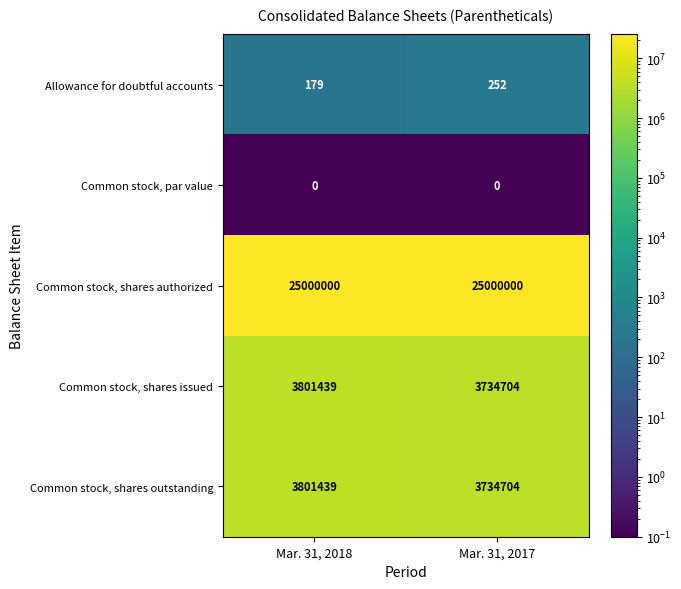

What value does the Allowance for doubtful accounts series have at Mar. 31, 2018, to the nearest 5?

180